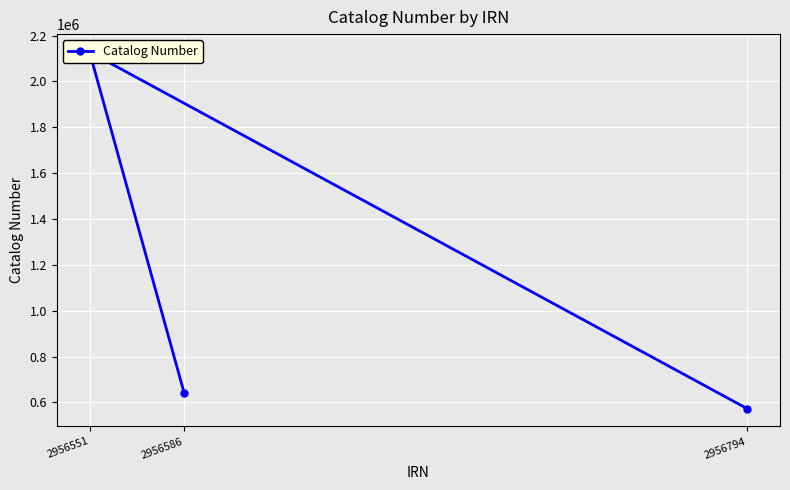

What is the greatest value displayed?

2128591